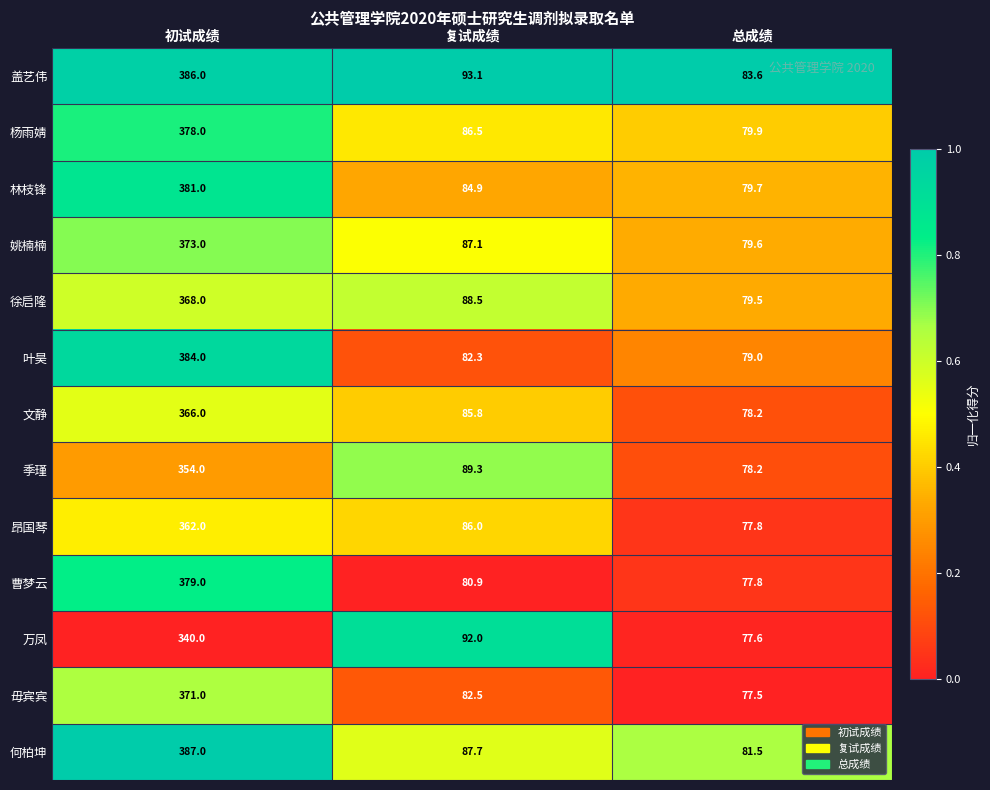

How many categories are shown in the chart?

3